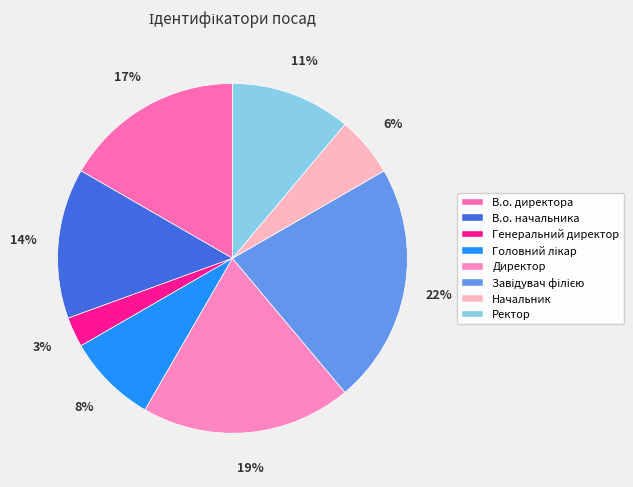

Is there a majority slice in this chart?

No